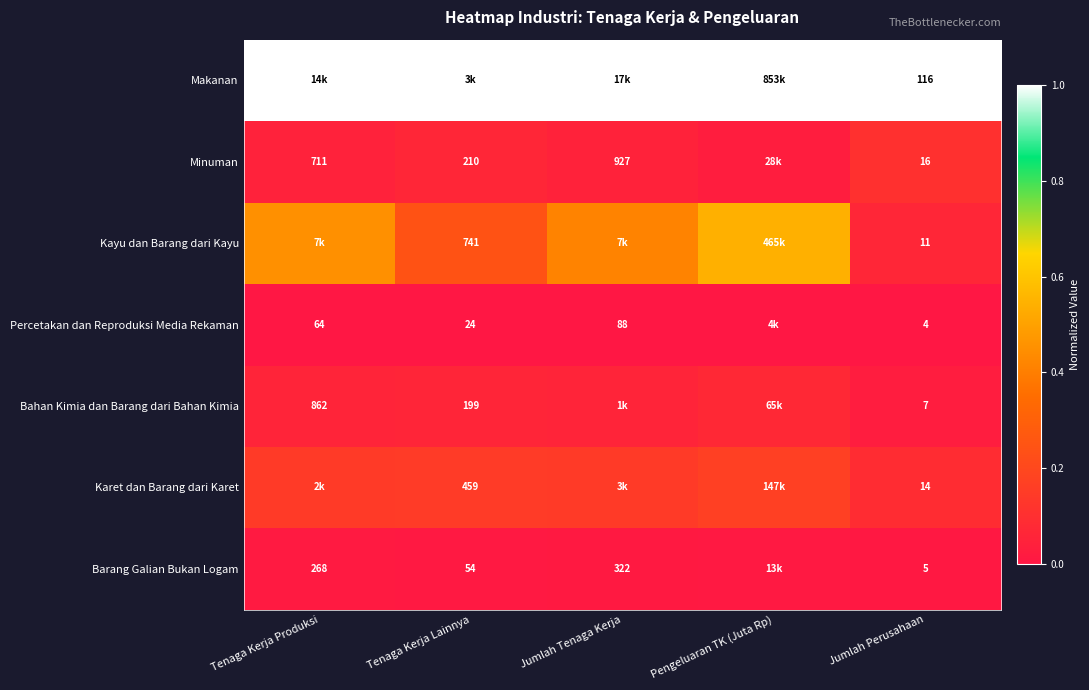

At Jumlah Perusahaan, list the series in order from largest to smallest.

Makanan, Minuman, Karet dan Barang dari Karet, Kayu dan Barang dari Kayu, Bahan Kimia dan Barang dari Bahan Kimia, Barang Galian Bukan Logam, Percetakan dan Reproduksi Media Rekaman